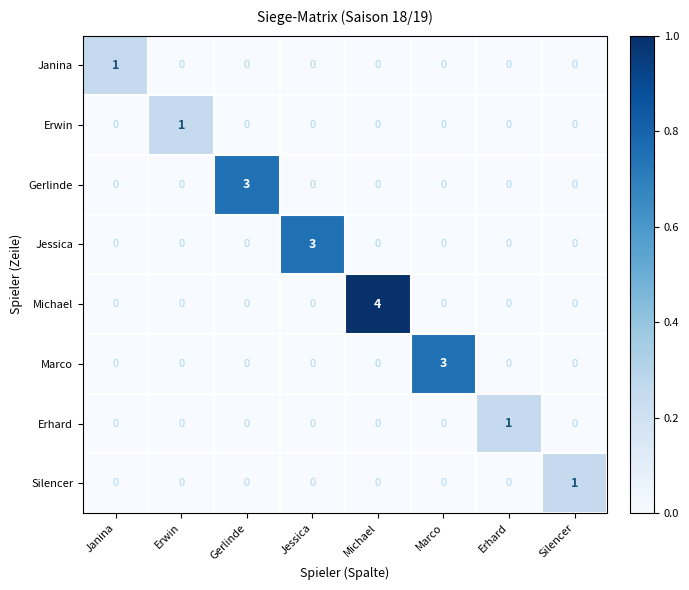

The Michael series shows 0 at Silencer. True or false?

True